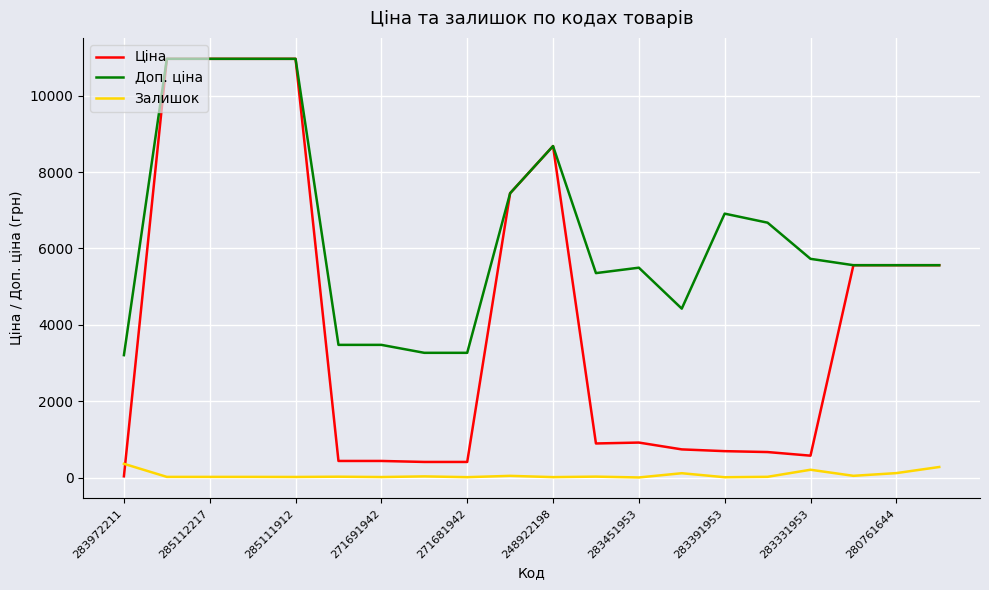

Which series has the widest spread of values?

Ціна